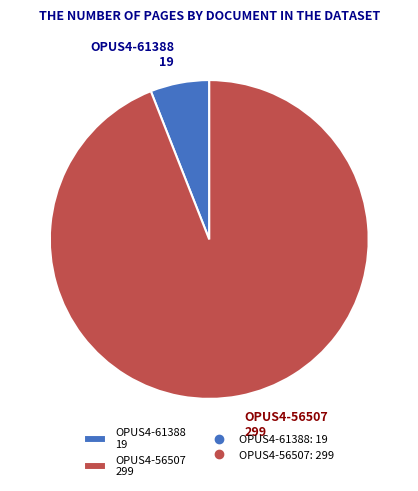

Combined, do OPUS4-61388 19 and OPUS4-56507 299 account for over 50%?

Yes